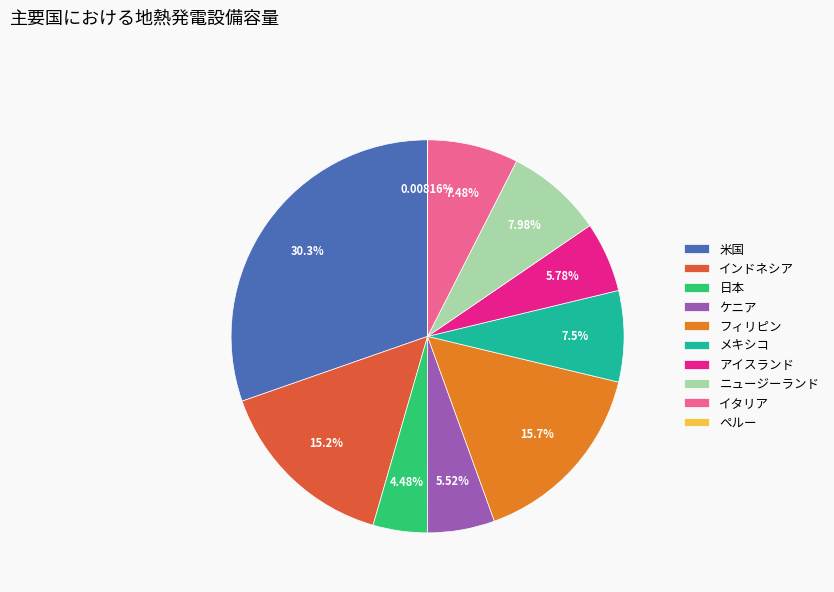

What is the total percentage of 日本 and 米国?

34.8%